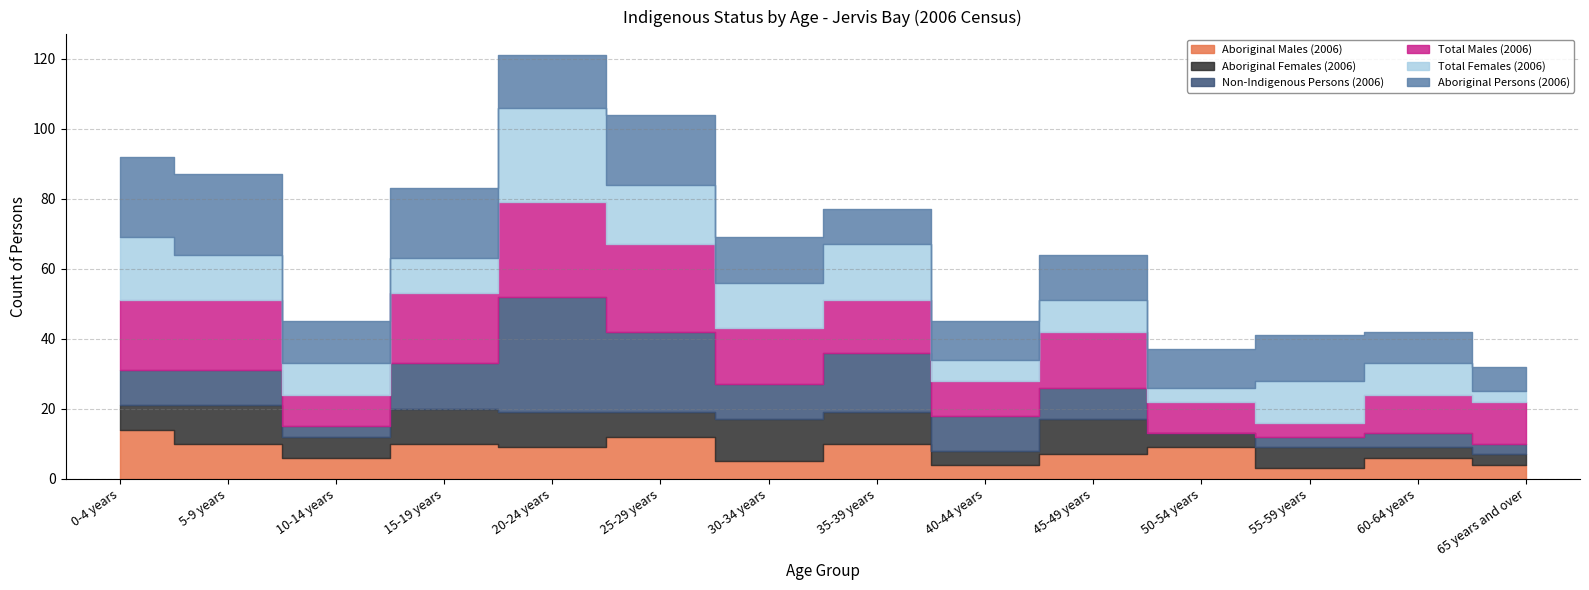

What is the label of the 4th point from the left?

15-19 years